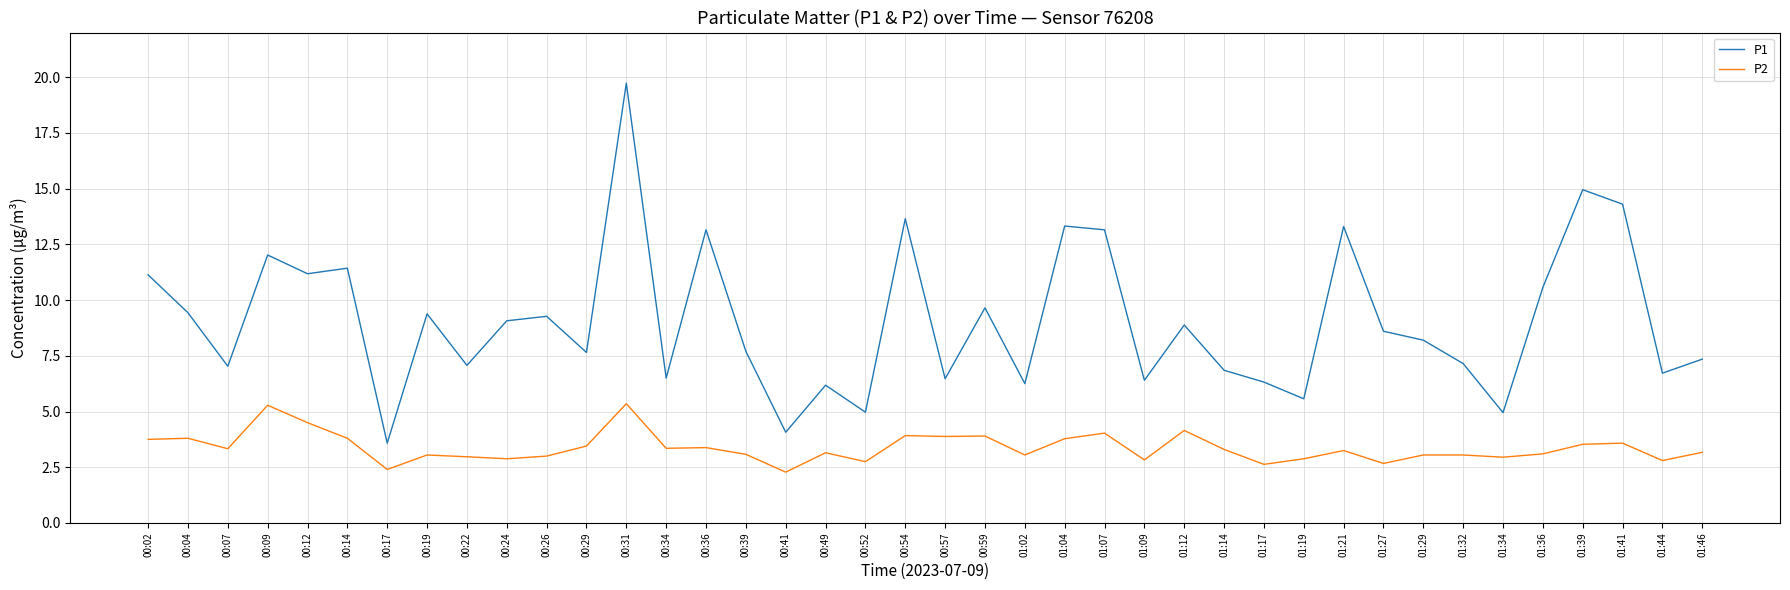

True or false: P1 has more than 2 interior local peaks.

True